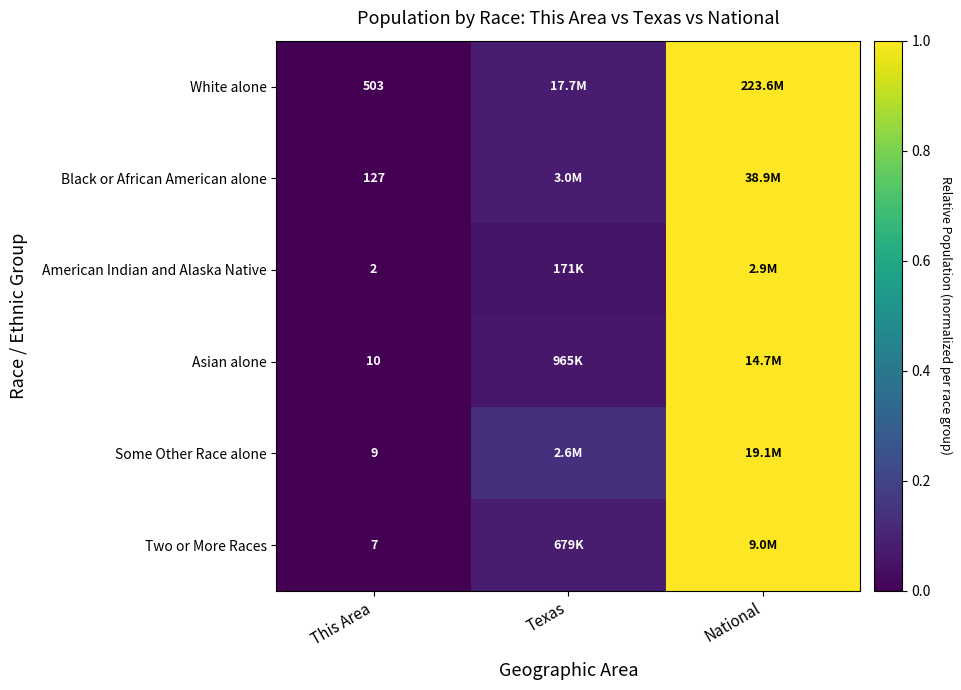

At This Area, list the series in order from smallest to largest.

American Indian and Alaska Native, Two or More Races, Some Other Race alone, Asian alone, Black or African American alone, White alone